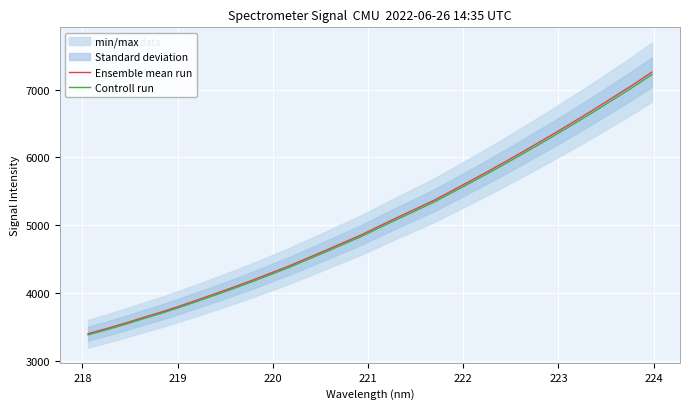

What is the highest value of the Ensemble mean run series?

7258.7